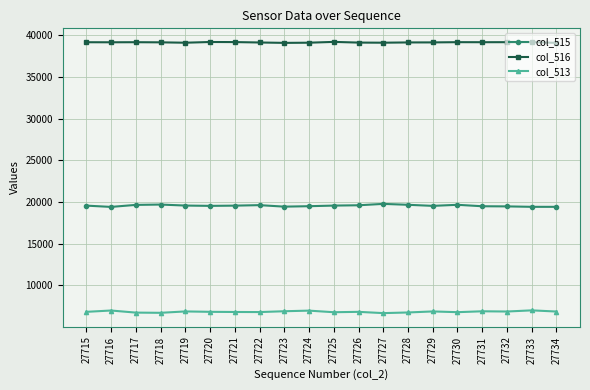

True or false: col_515 and col_513 intersect in this chart.

False